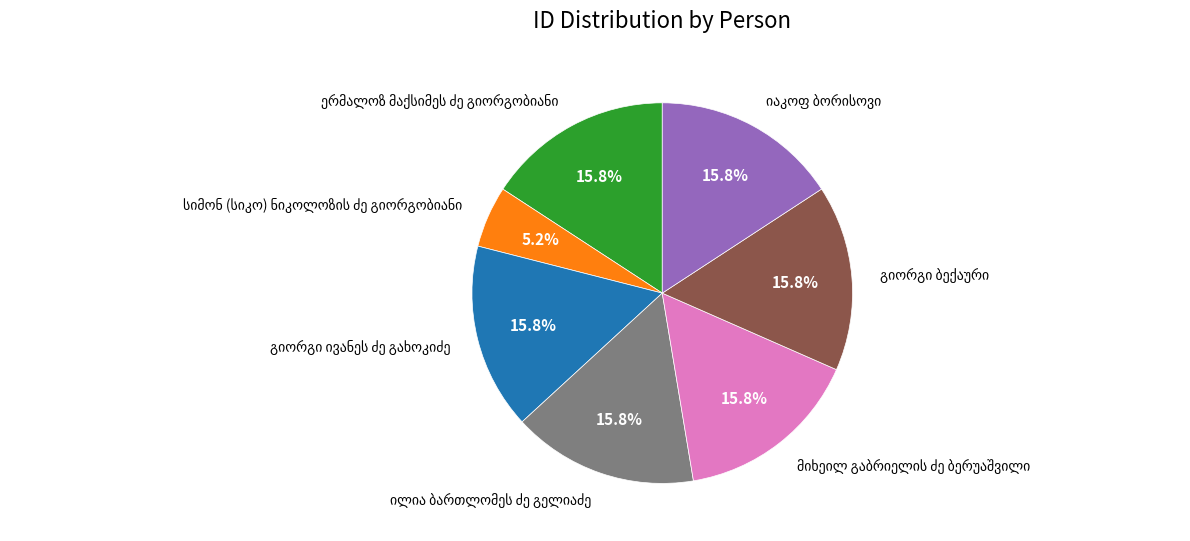

Does any single category account for the majority?

No